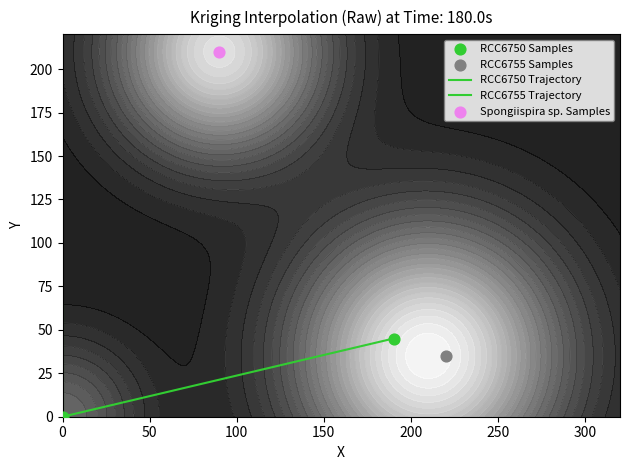

Rank the series by their maximum value, from lowest to highest.

RCC6755 Trajectory, RCC6750 Trajectory